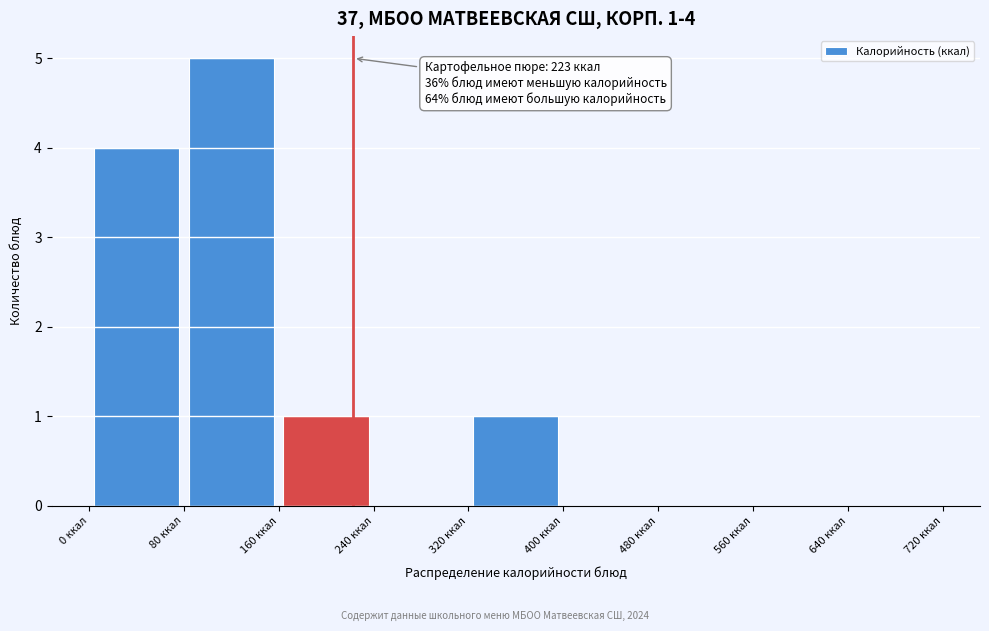

Over which range of the x-axis is the bar tallest?

80 to 160